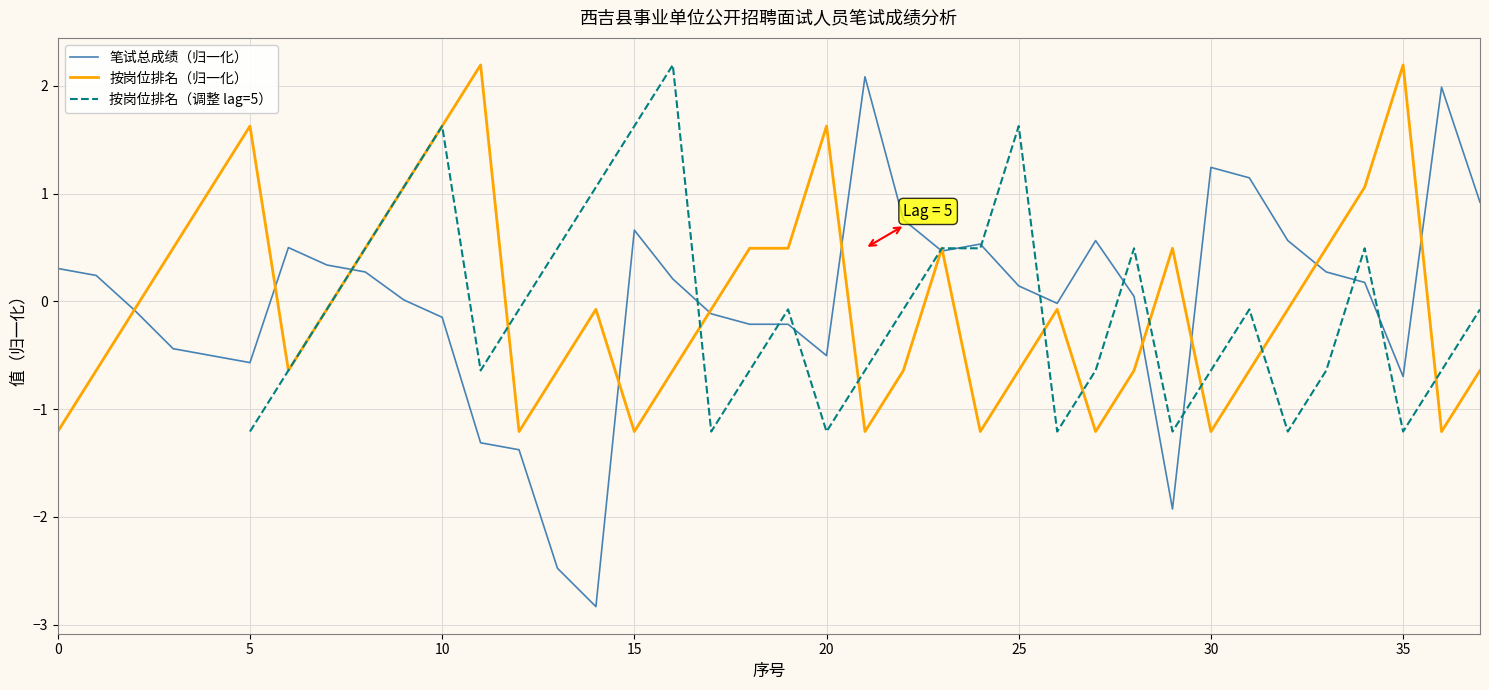

Is this an area chart (filled region under the line)?

No